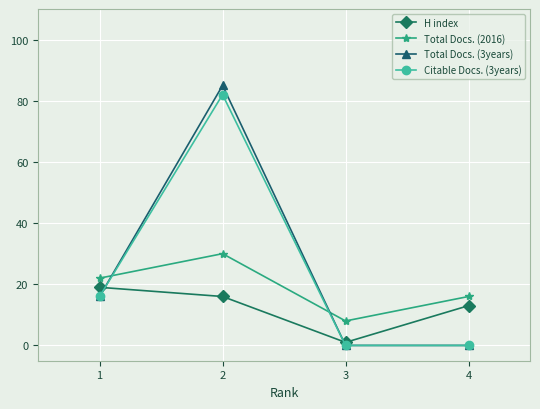

Count the Total Docs. (2016) values in the range 16 to 30.

3